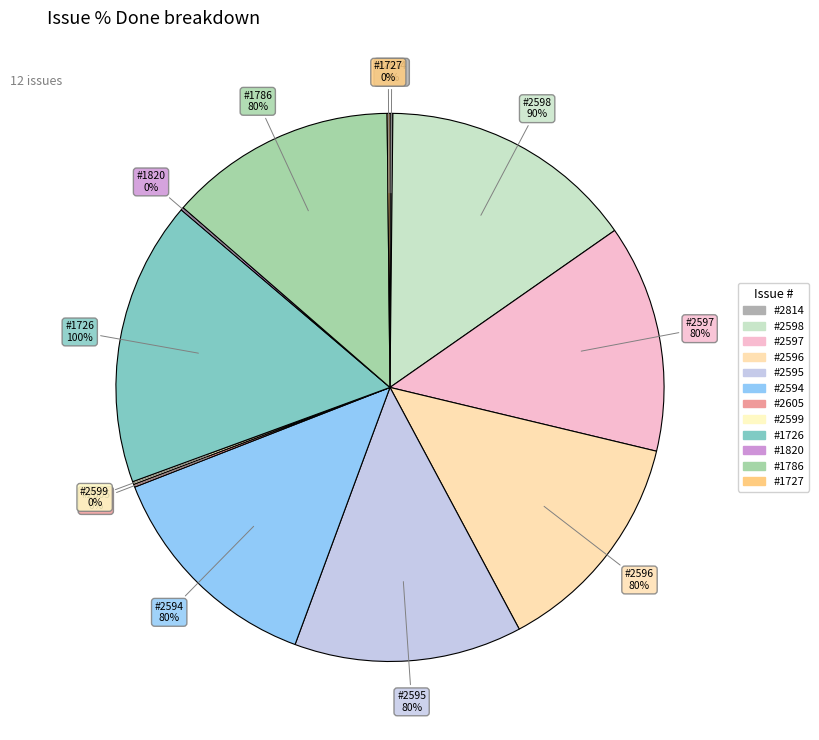

Do 2597 and 1726 together represent more than half of the pie?

No